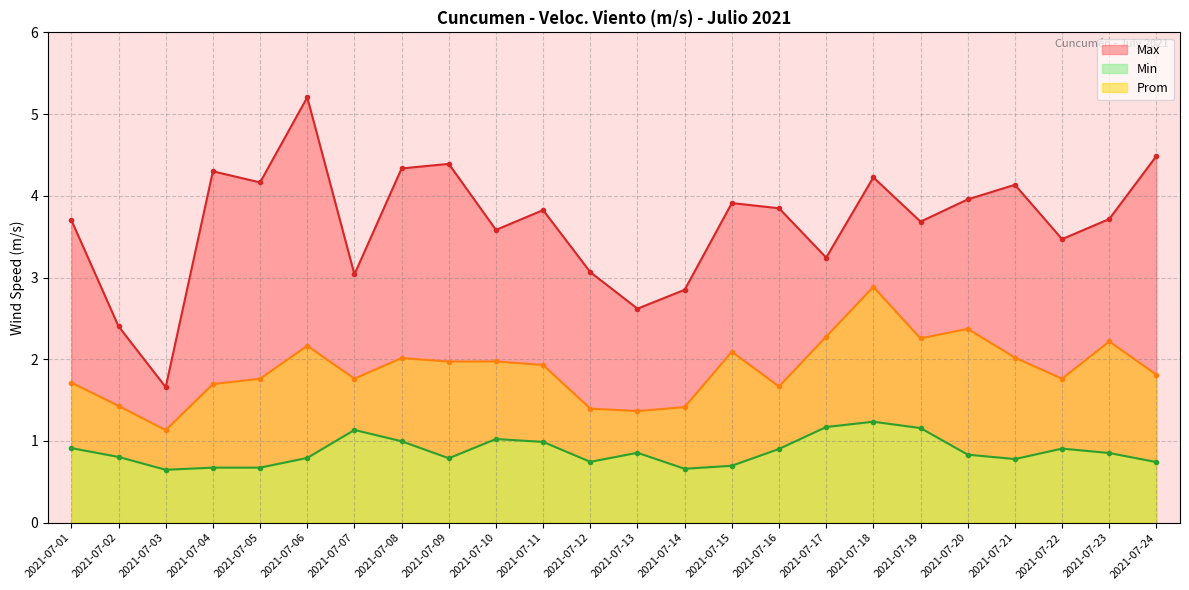

How many lines are shown in the chart?

3